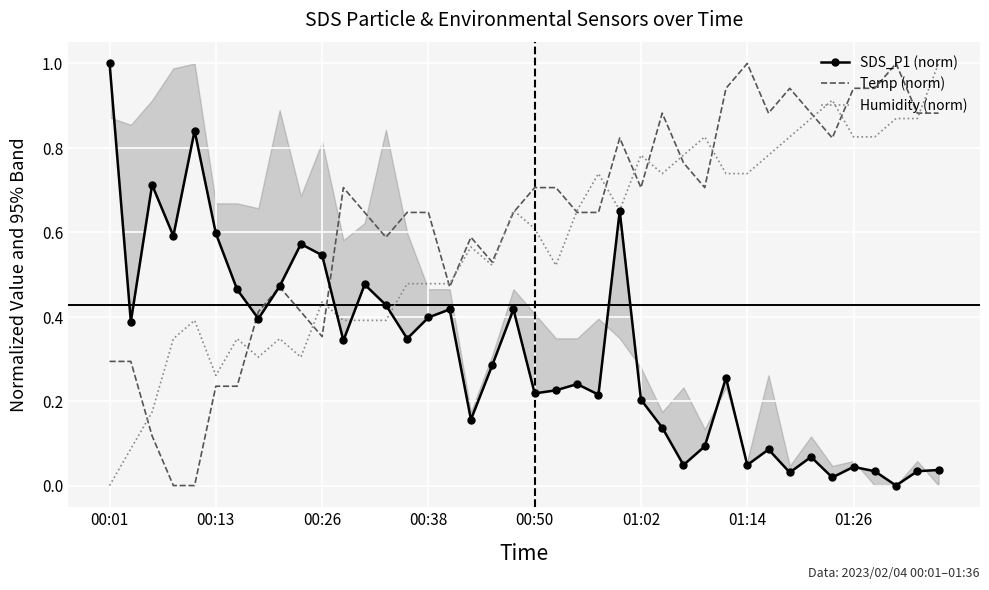

What is the maximum value shown in the chart?

1.0